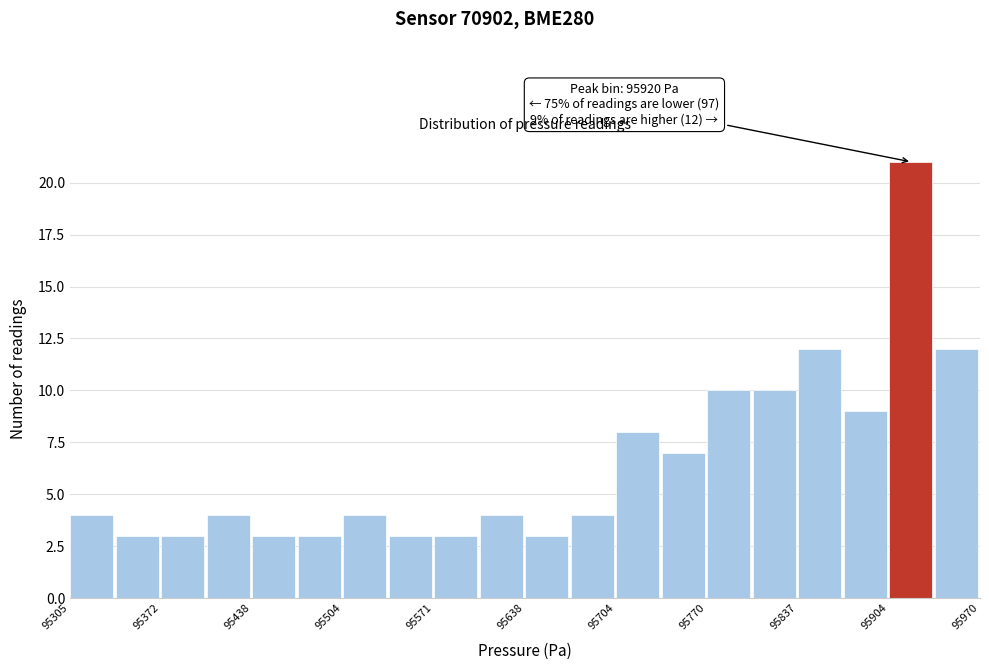

Read against the x-axis, roughly where is the centre of the tallest bar?

95920